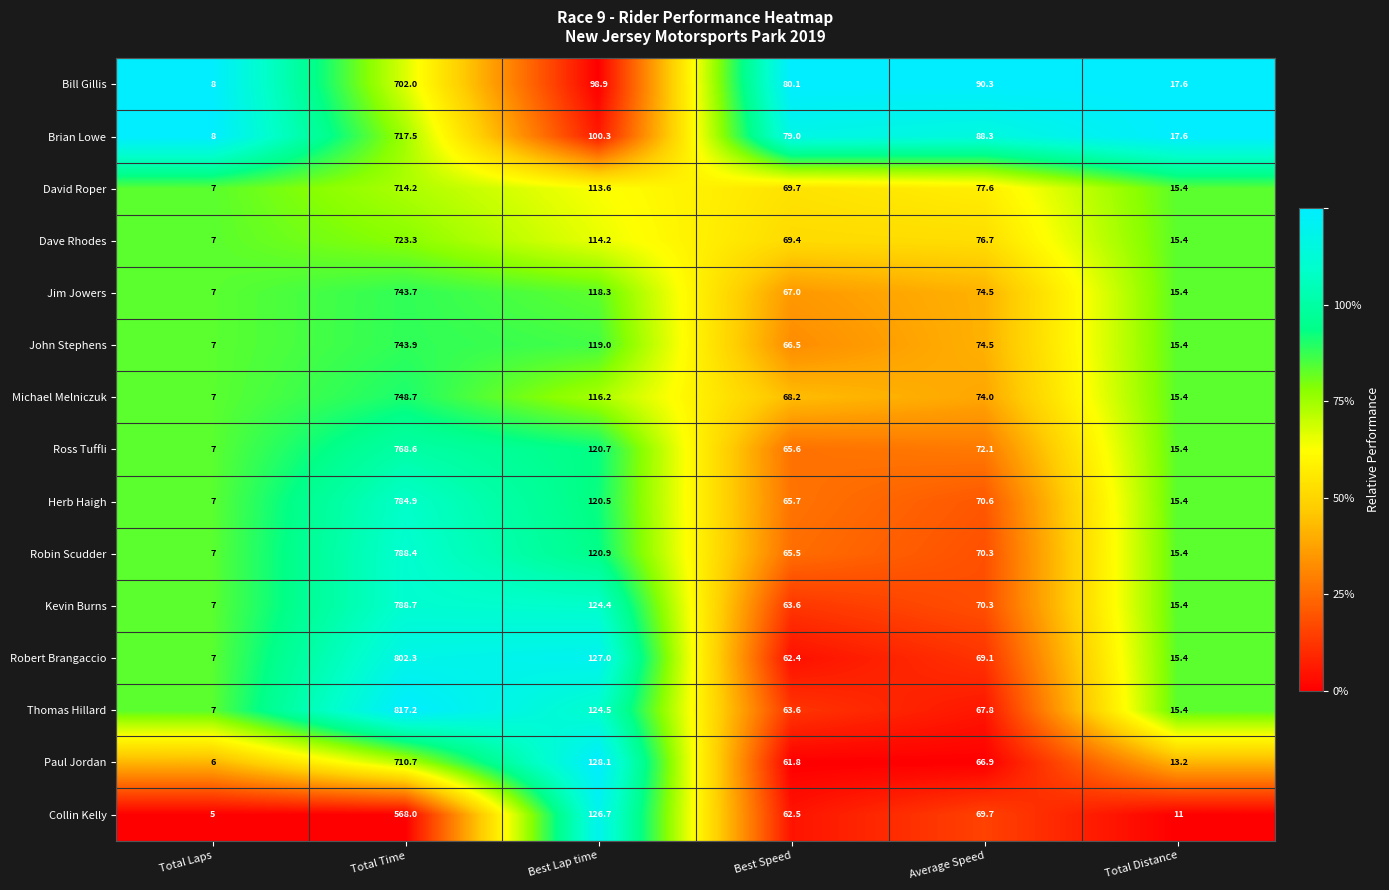

At which category is the sum across all series the highest?

Total Time